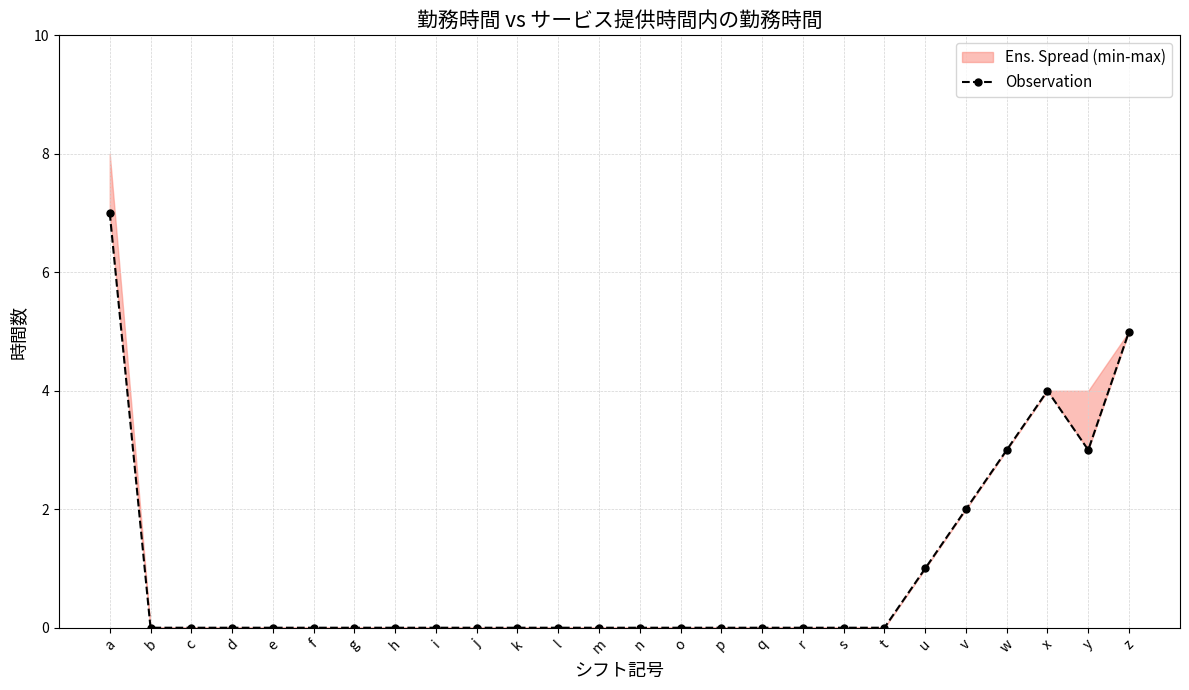

How many positive values are there?

7